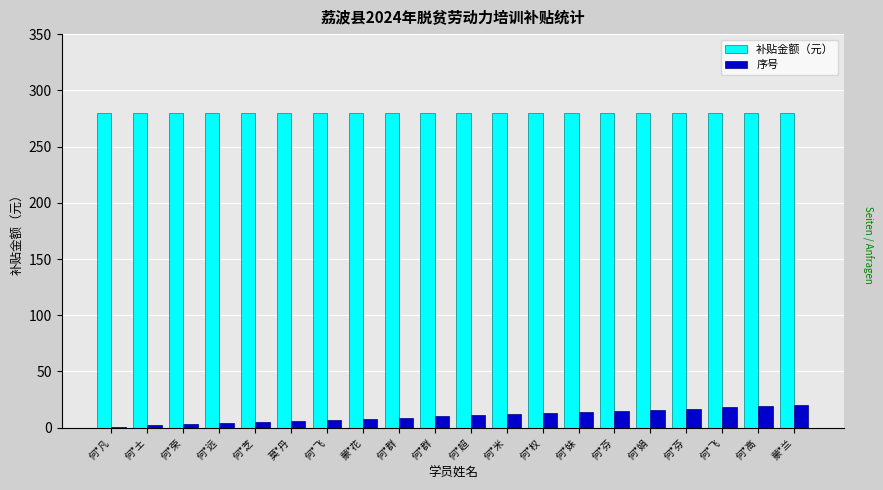

Are the bars horizontal?

No